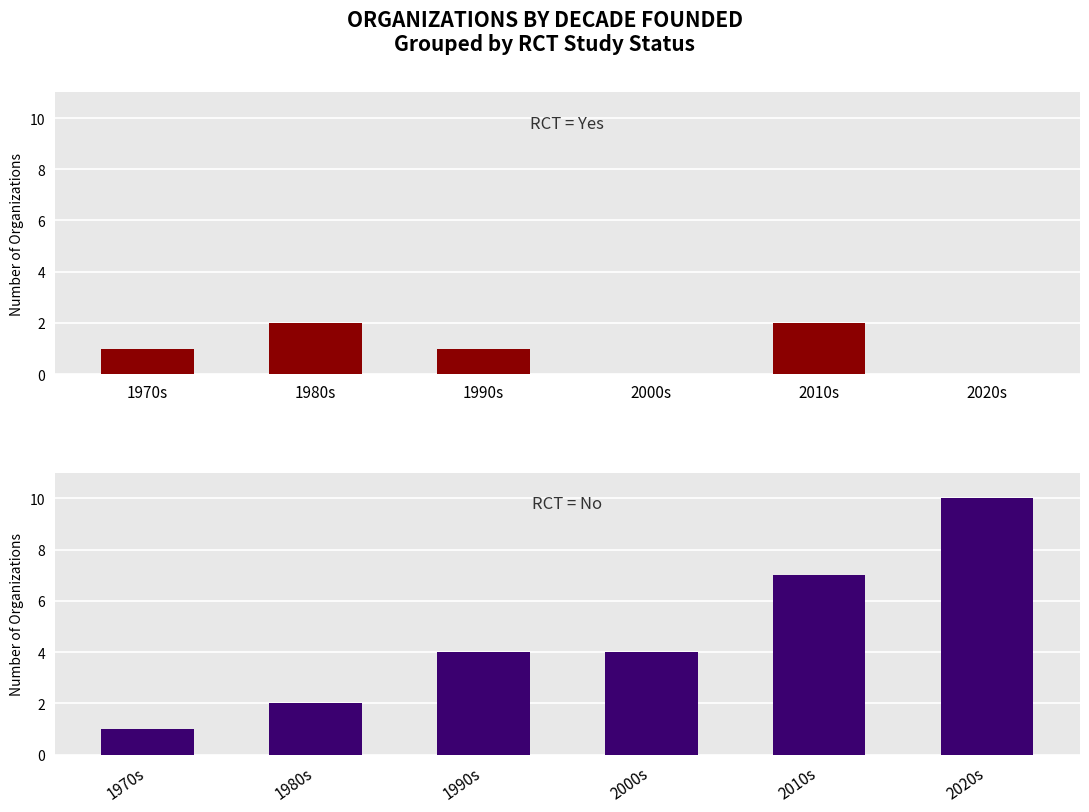

What is the label of the 3rd bar from the left?

1990s